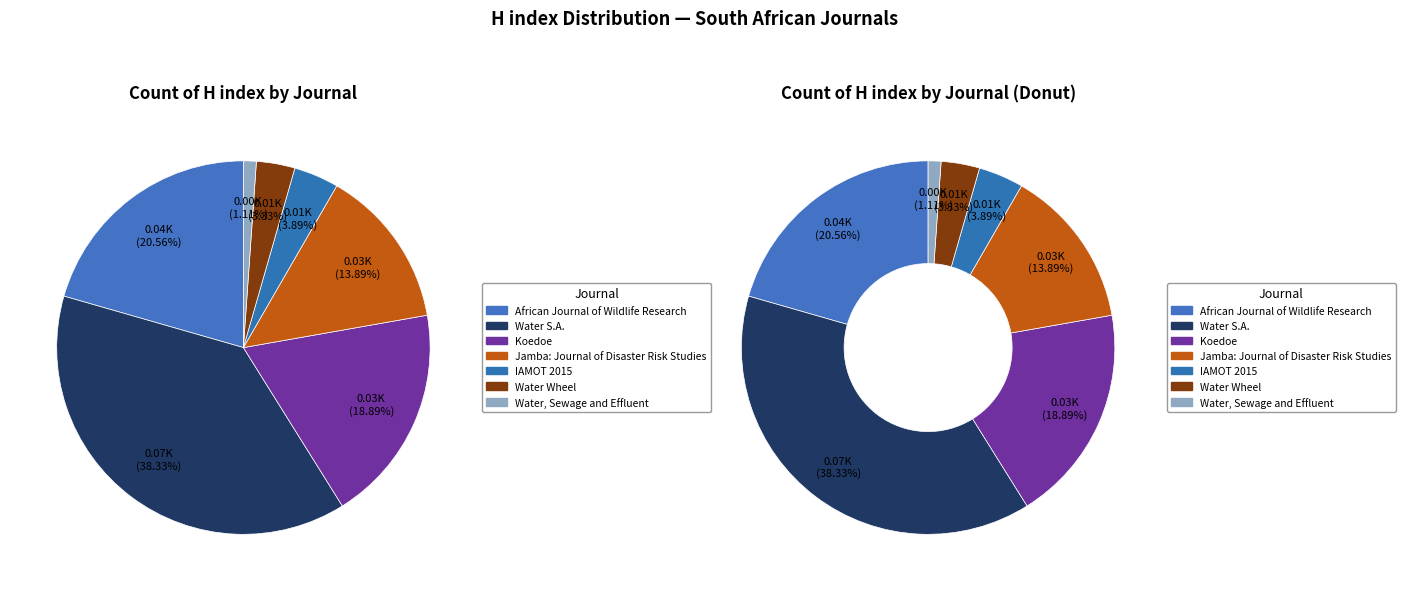

What is the largest slice in the pie chart?

Water S.A.